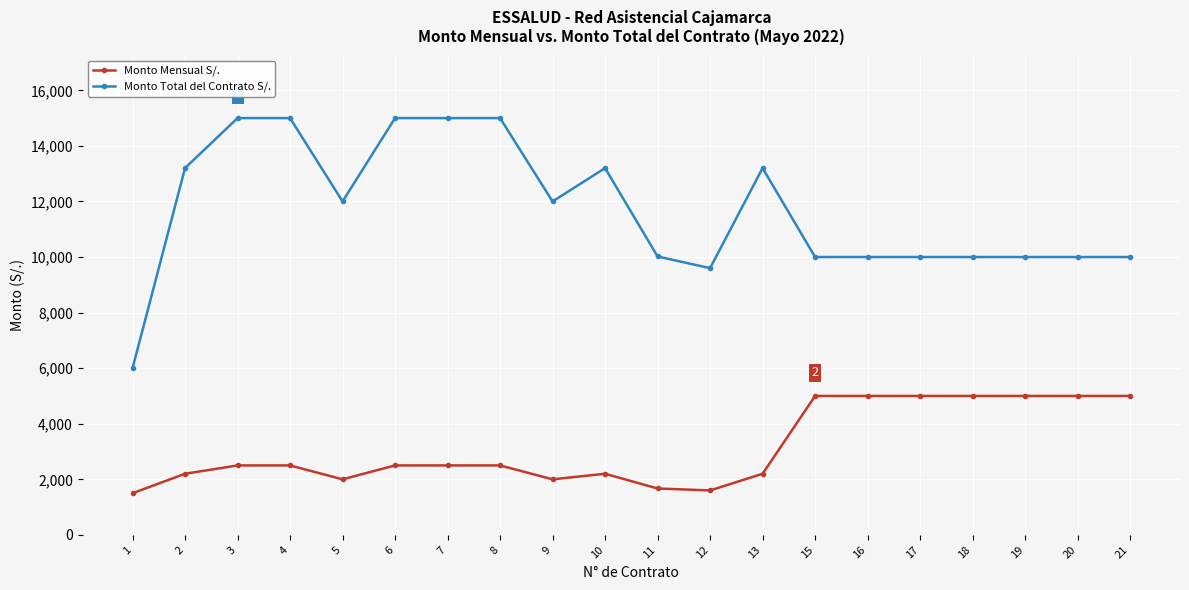

What is the spread (max minus min) of values at 20?

5000